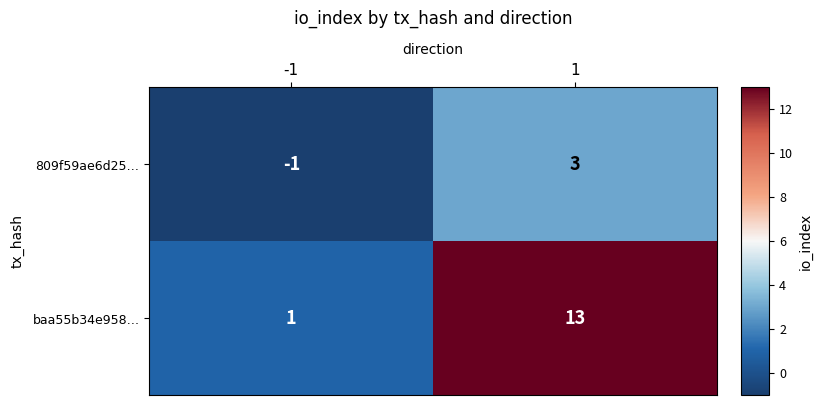

Reading right to left, what are all the values shown in this chart?

809f59ae6d25…: 3	-1
baa55b34e958…: 13	1